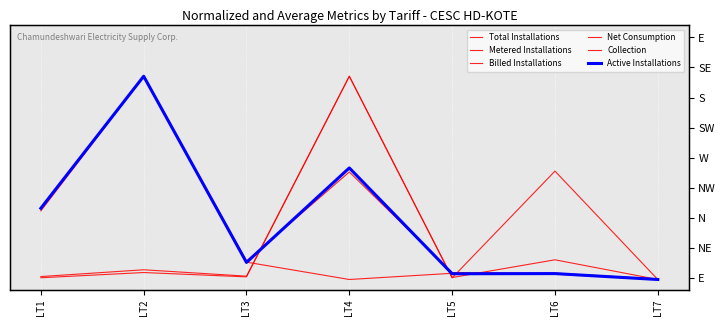

Reading left to right, list all the values displayed in this chart.

Total Installations: 0.3	1.0	0.1	0.5	0.0	0.0	0.0
Metered Installations: 0.4	1.0	0.1	0.0	0.0	0.0	0.0
Billed Installations: 0.4	1.0	0.1	0.5	0.0	0.0	0.0
Net Consumption: 0.0	0.0	0.0	1.0	0.0	0.1	0.0
Collection: 0.0	0.0	0.0	1.0	0.0	0.5	0.0
Active Installations: 0.4	1.0	0.1	0.5	0.0	0.0	0.0